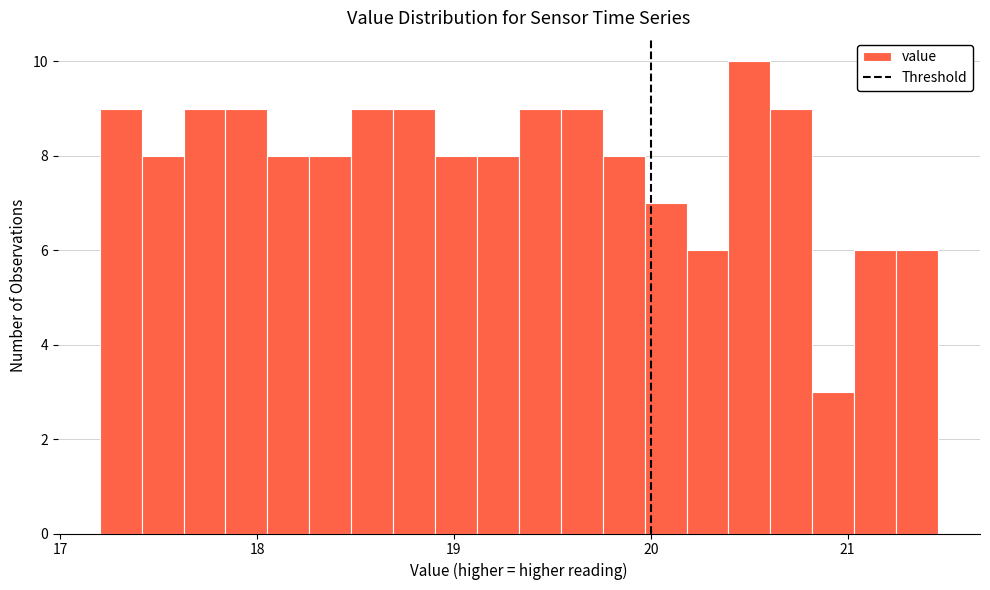

Read against the x-axis, roughly where is the centre of the tallest bar?

20.5